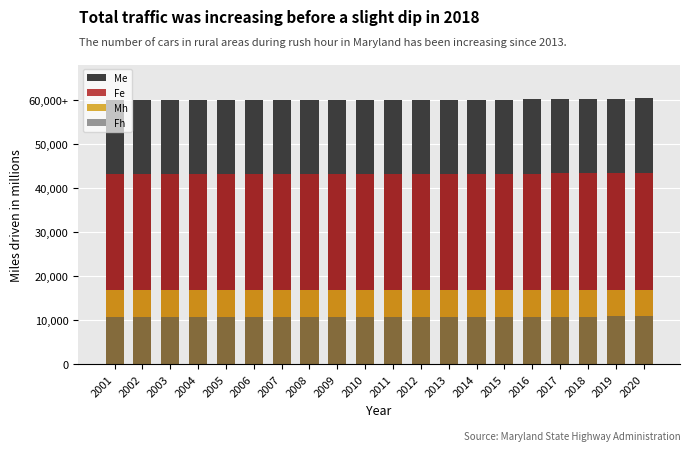

The Fe series shows 13944.8 at 2019. True or false?

False